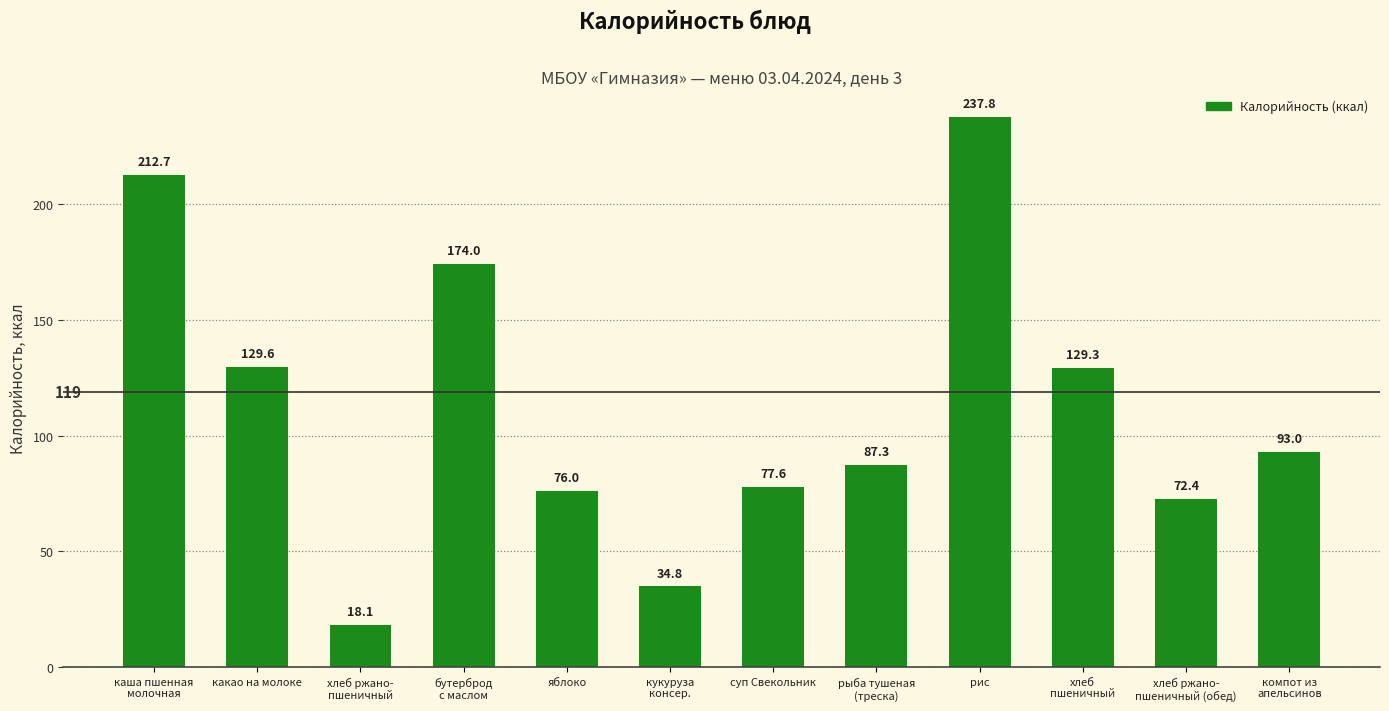

True or false: the data shows 87.3 at рыба тушеная
(треска).

True